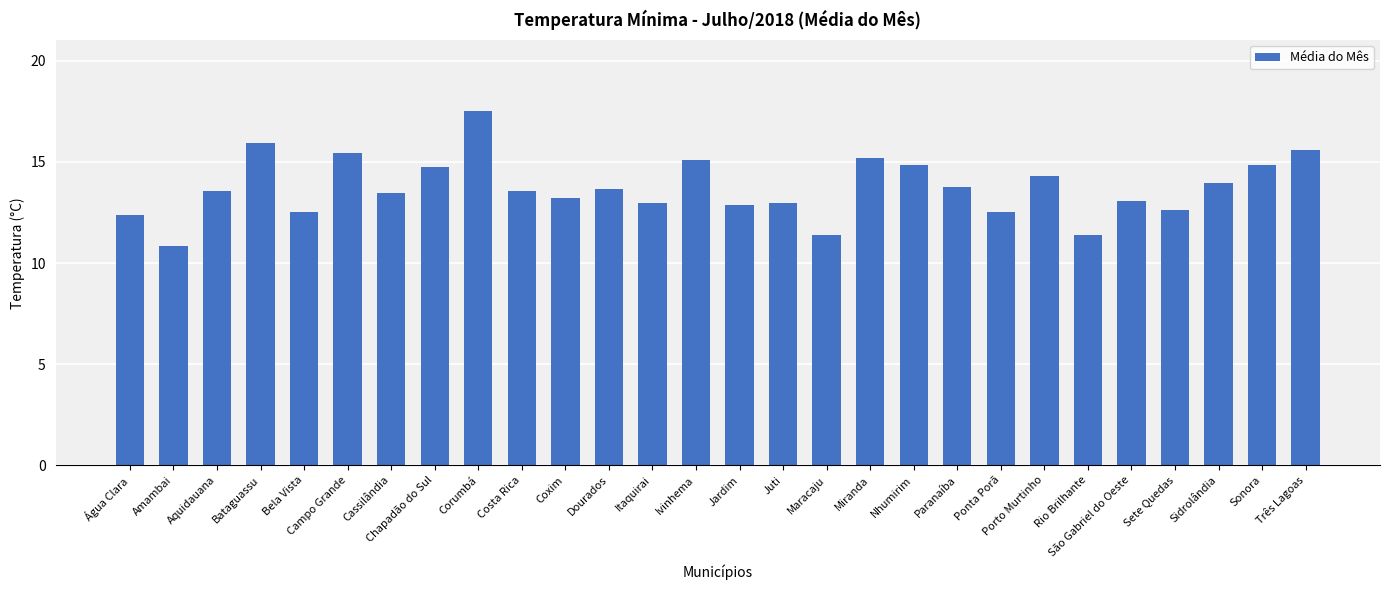

At which category does the chart reach its minimum across all series?

Amambai